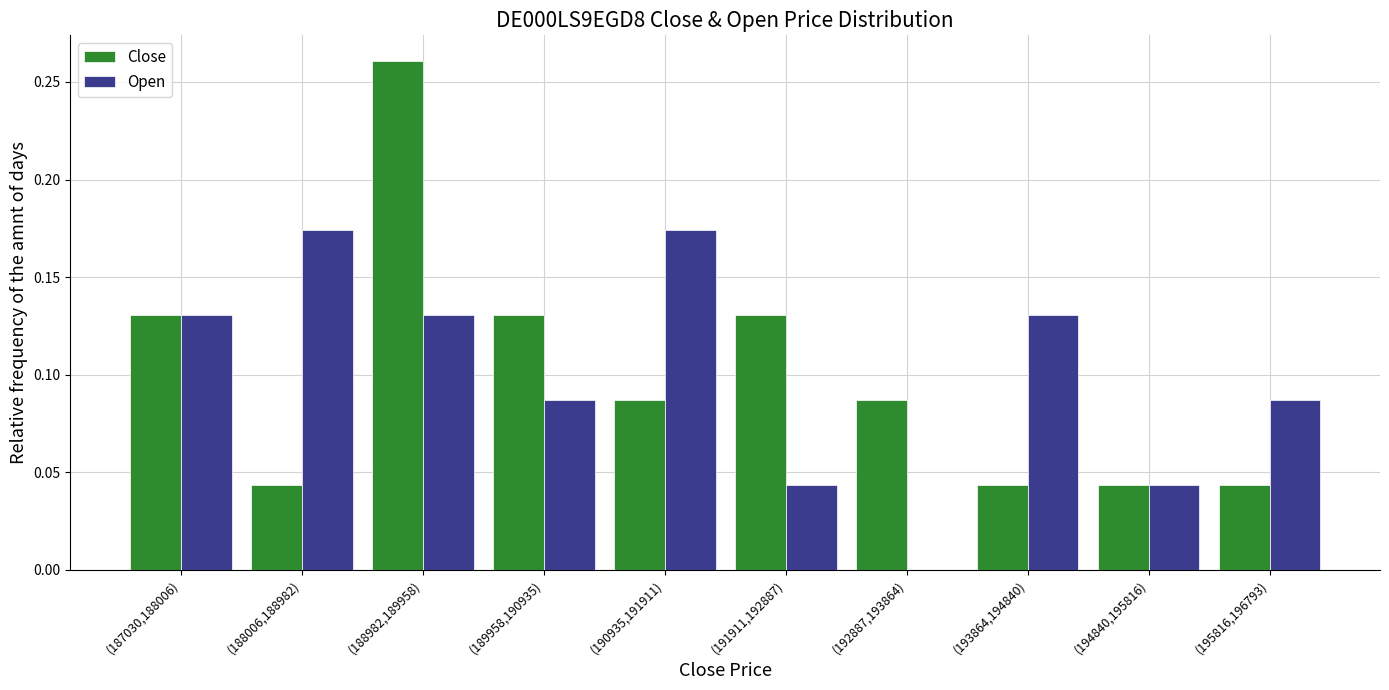

True or false: Open has a value of 0.1 at (191911,192887).

False